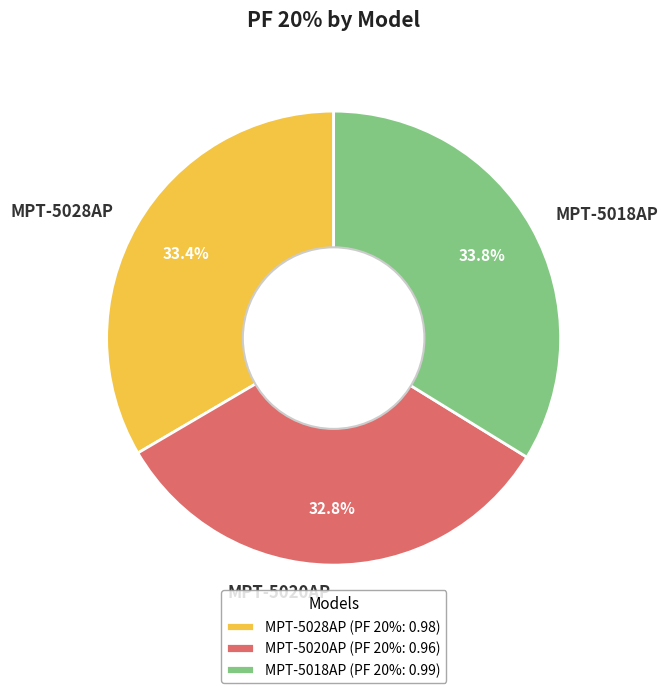

Combined, do MPT-5020AP and MPT-5018AP account for over 50%?

Yes